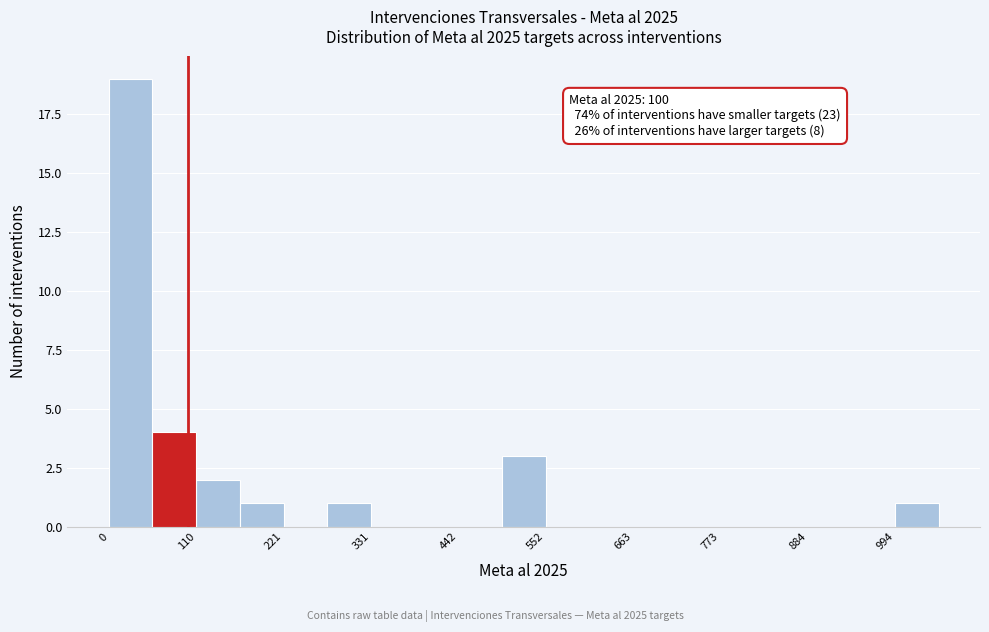

Read against the x-axis, roughly where is the centre of the tallest bar?

20